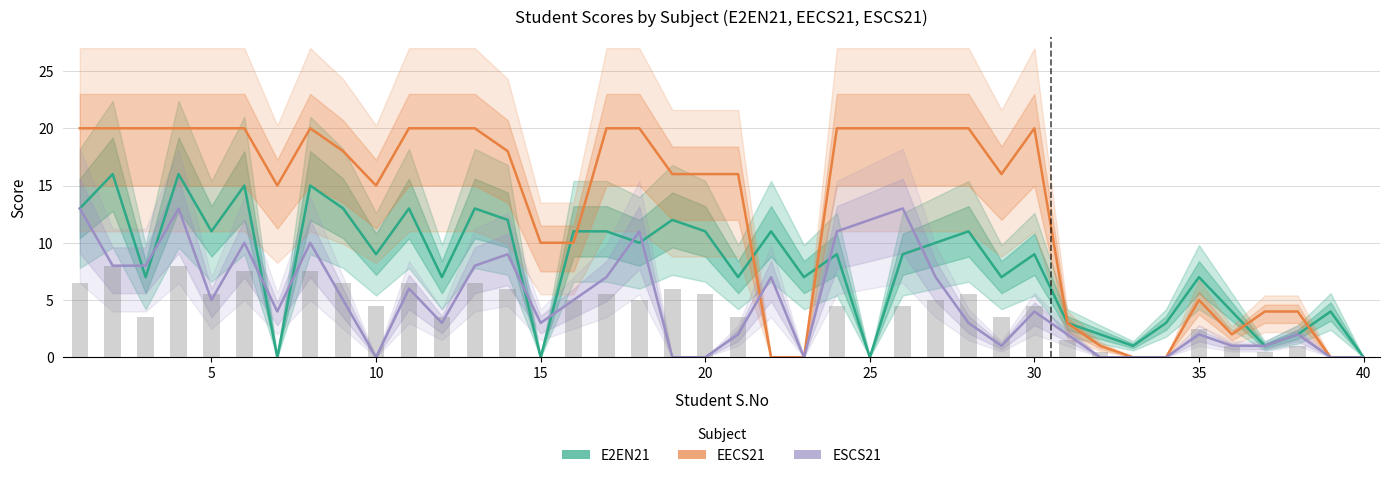

What are all the series names shown in the legend?

E2EN21, EECS21, ESCS21